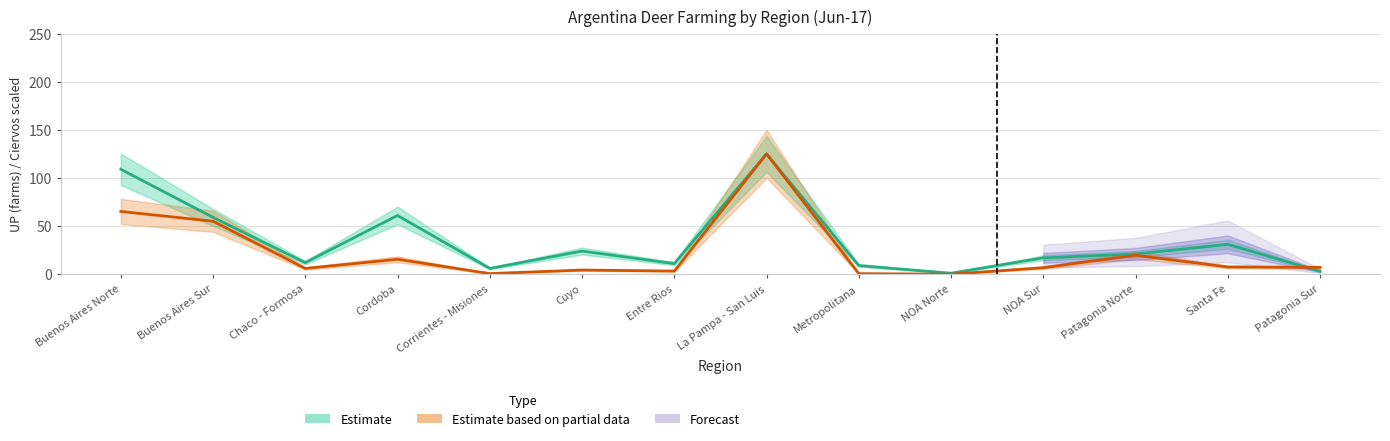

What is the spread (max minus min) of values at NOA Norte?

1.0